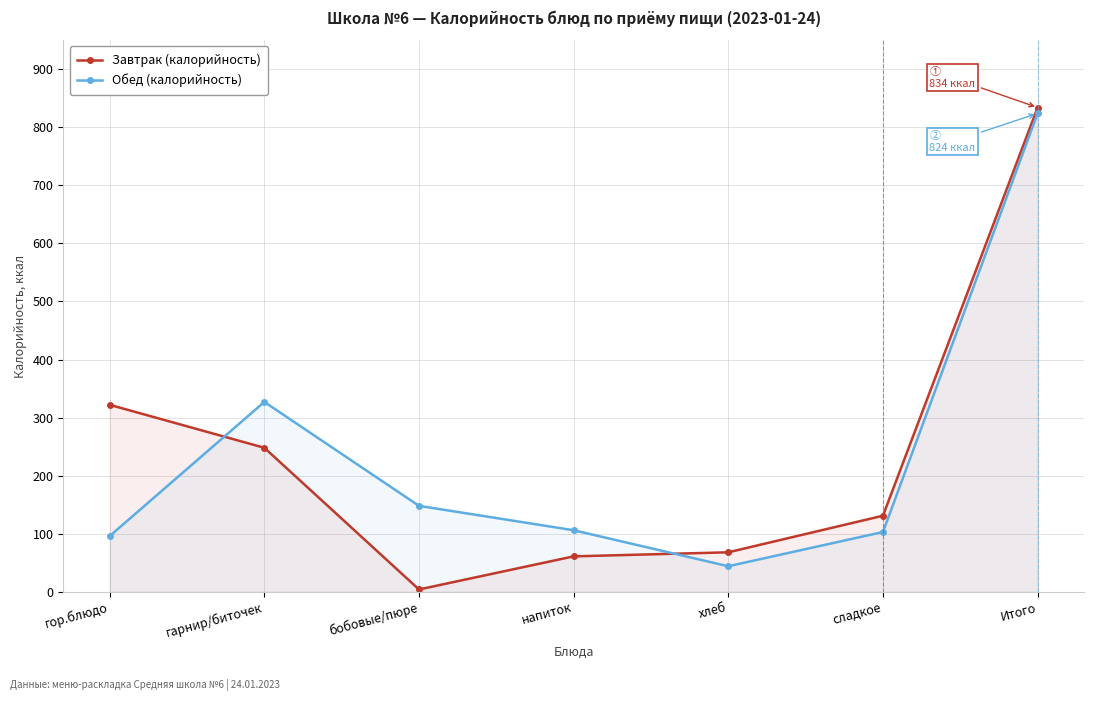

The Обед (калорийность) series shows 175 at напиток. True or false?

False